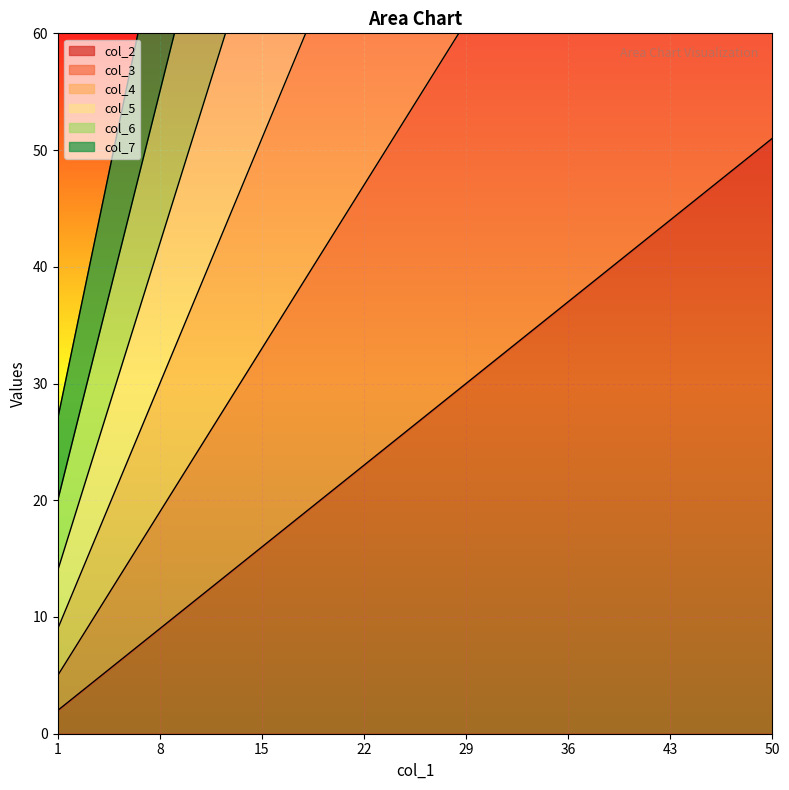

Reading left to right, extract all data points from this chart.

col_2: 1=2	8=9	15=16	22=23	29=30	36=37	43=44	50=51
col_3: 1=5	8=19	15=33	22=47	29=61	36=75	43=89	50=103
col_4: 1=9	8=30	15=51	22=72	29=93	36=114	43=135	50=156
col_5: 1=14	8=42	15=70	22=98	29=126	36=154	43=182	50=210
col_6: 1=20	8=55	15=90	22=125	29=160	36=195	43=230	50=265
col_7: 1=27	8=69	15=111	22=153	29=195	36=237	43=279	50=321